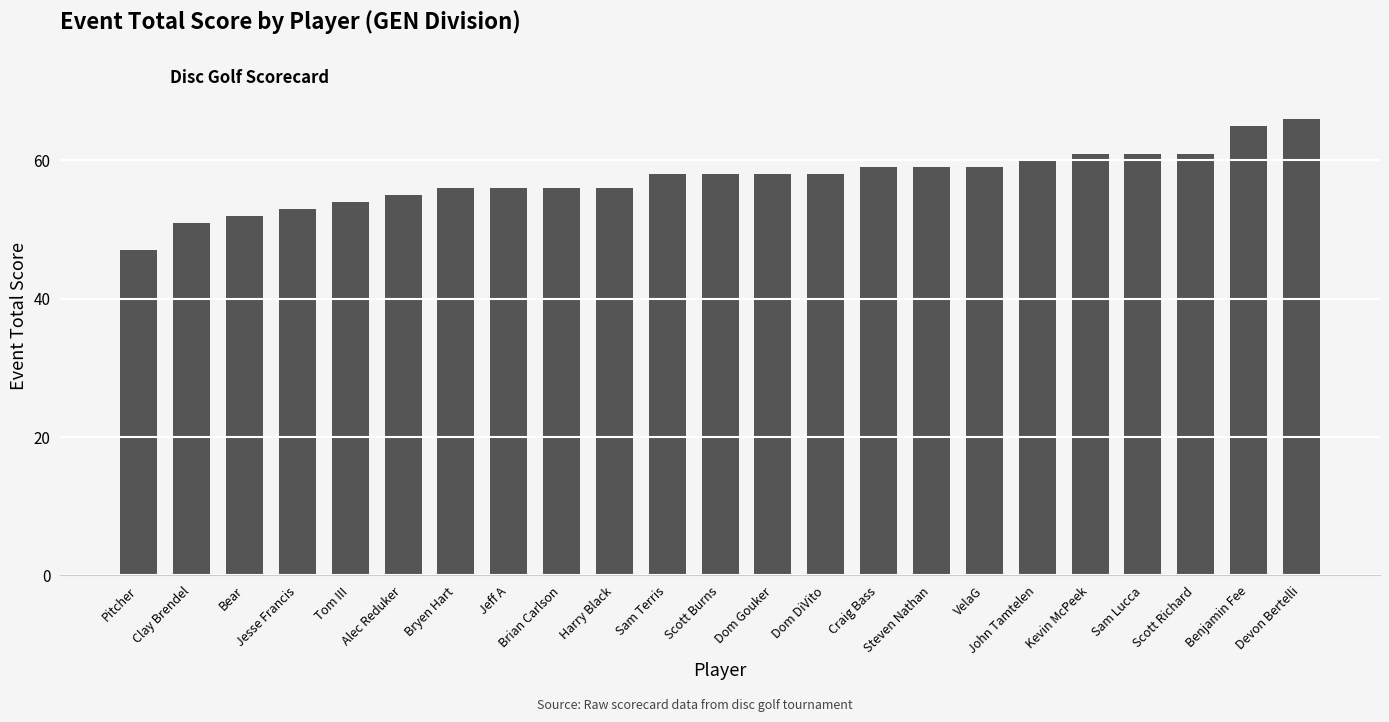

What position from the left is Sam Lucca?

20